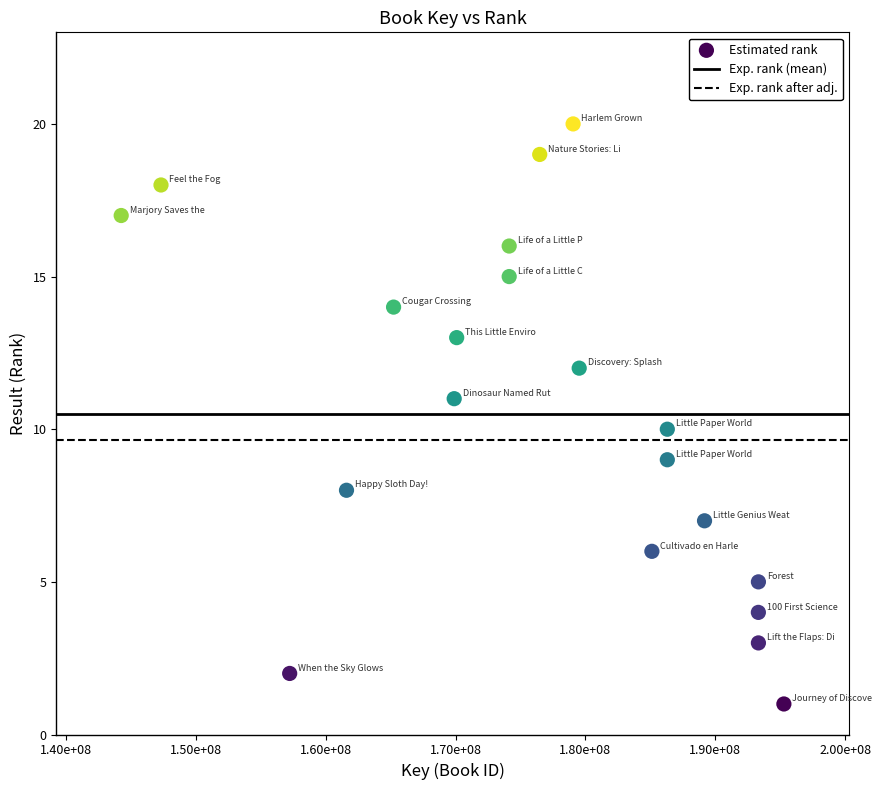

What is the range of X values (max minus min)?

51040080